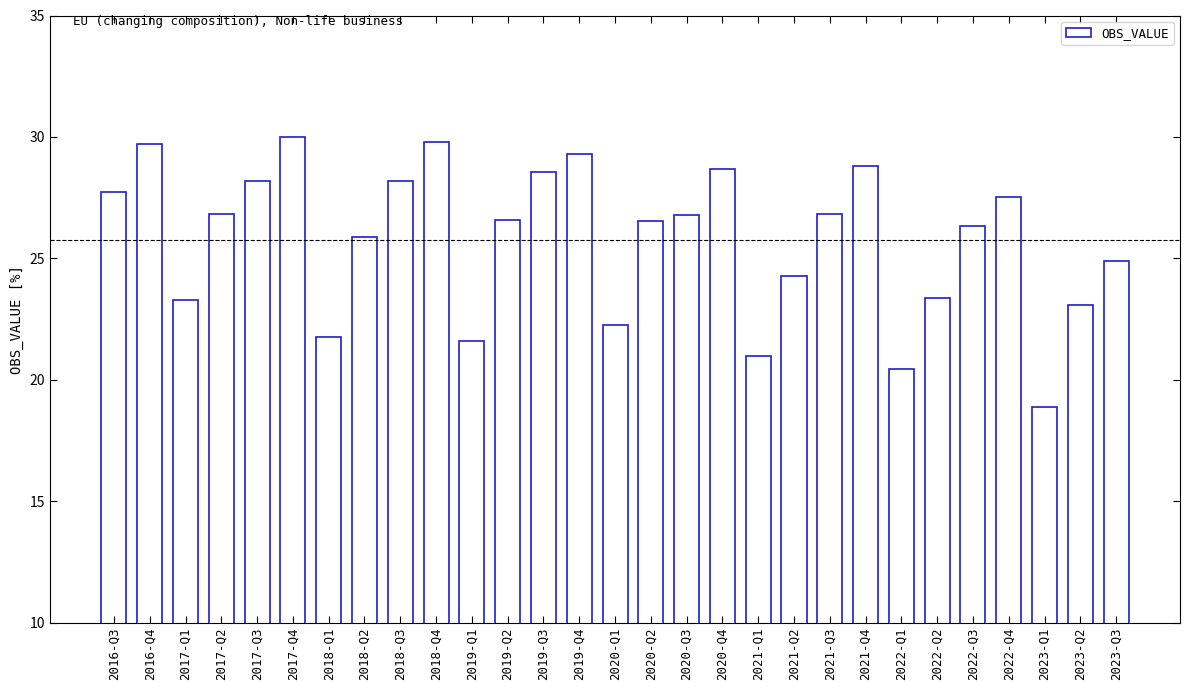

Read the value at 2023-Q3.

24.9